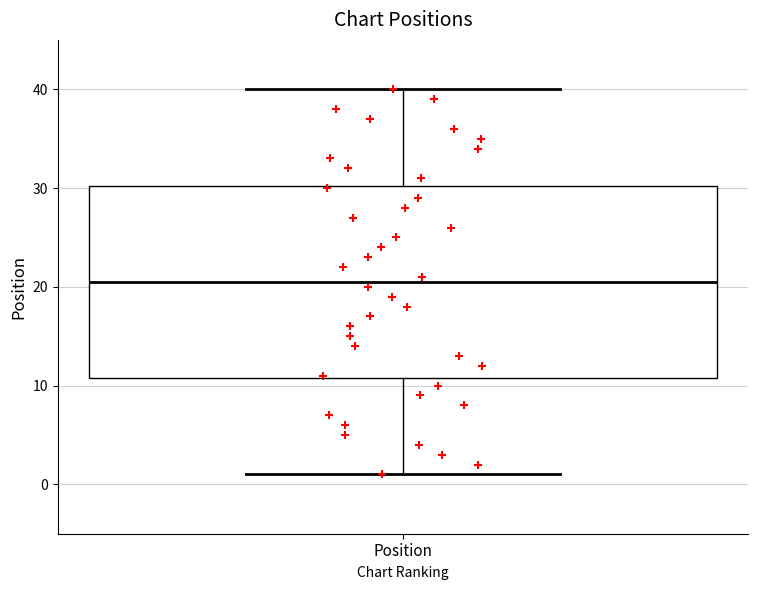

Where does the lower whisker of the box for Position end on the y-axis? The values are not printed on the chart, so give them approximately, as read against the axis.

1